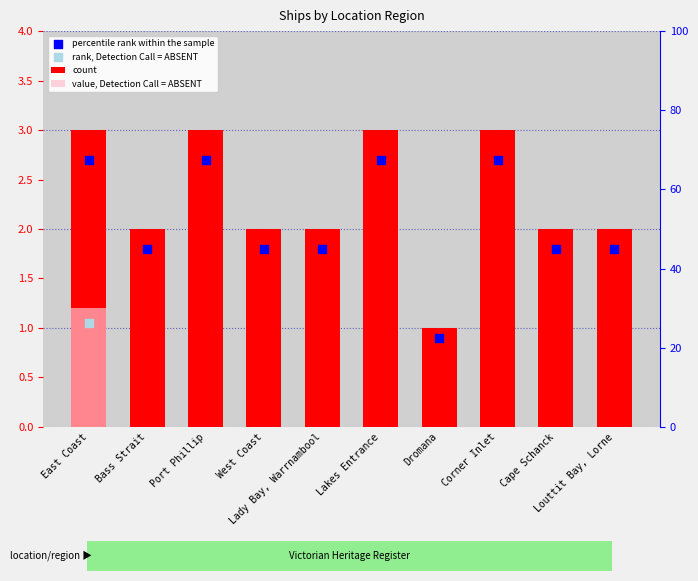

Which series has the largest total across all categories?

count